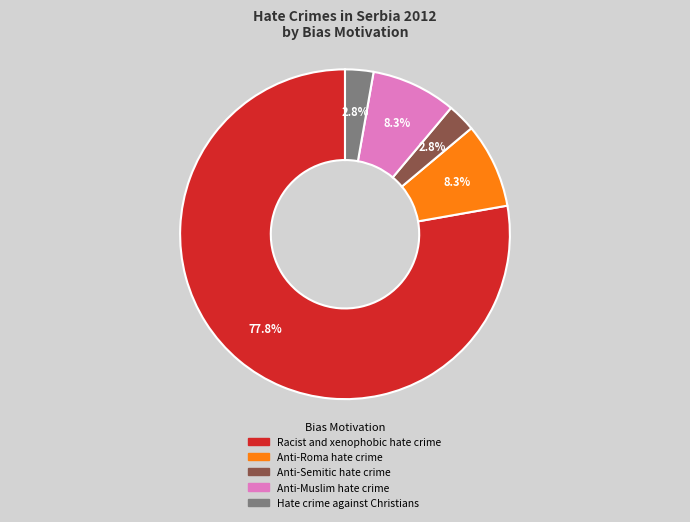

What percentage is the Racist and xenophobic hate crime slice, to the nearest percent?

78%